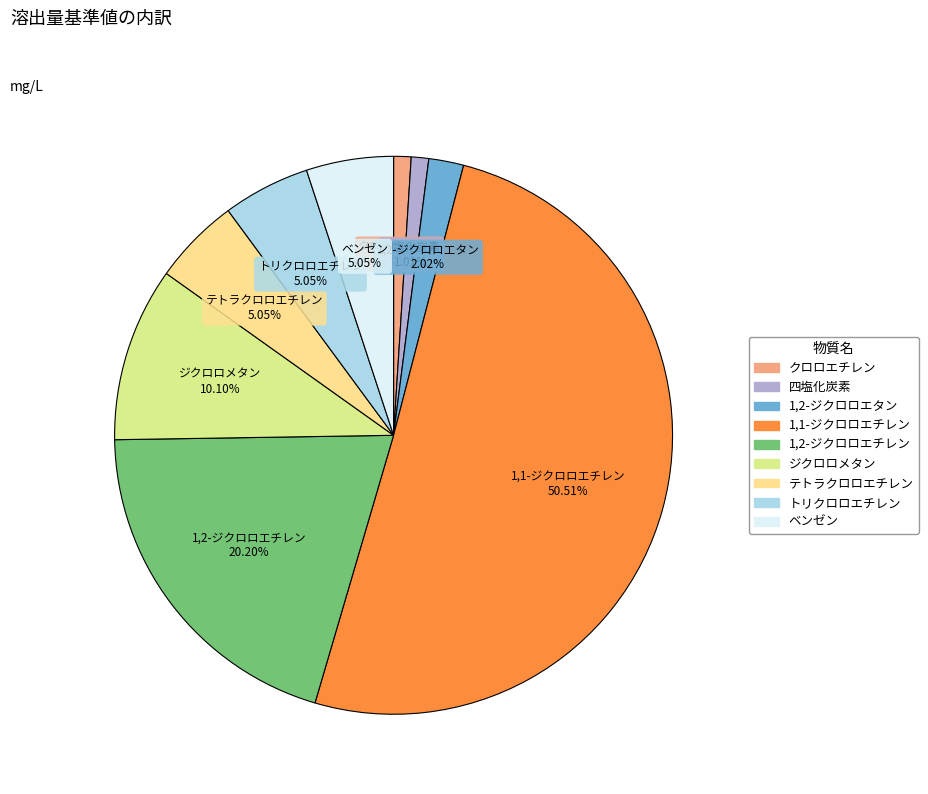

Combined, what portion of the pie is 1,1-ジクロロエチレン and トリクロロエチレン?

55.6%